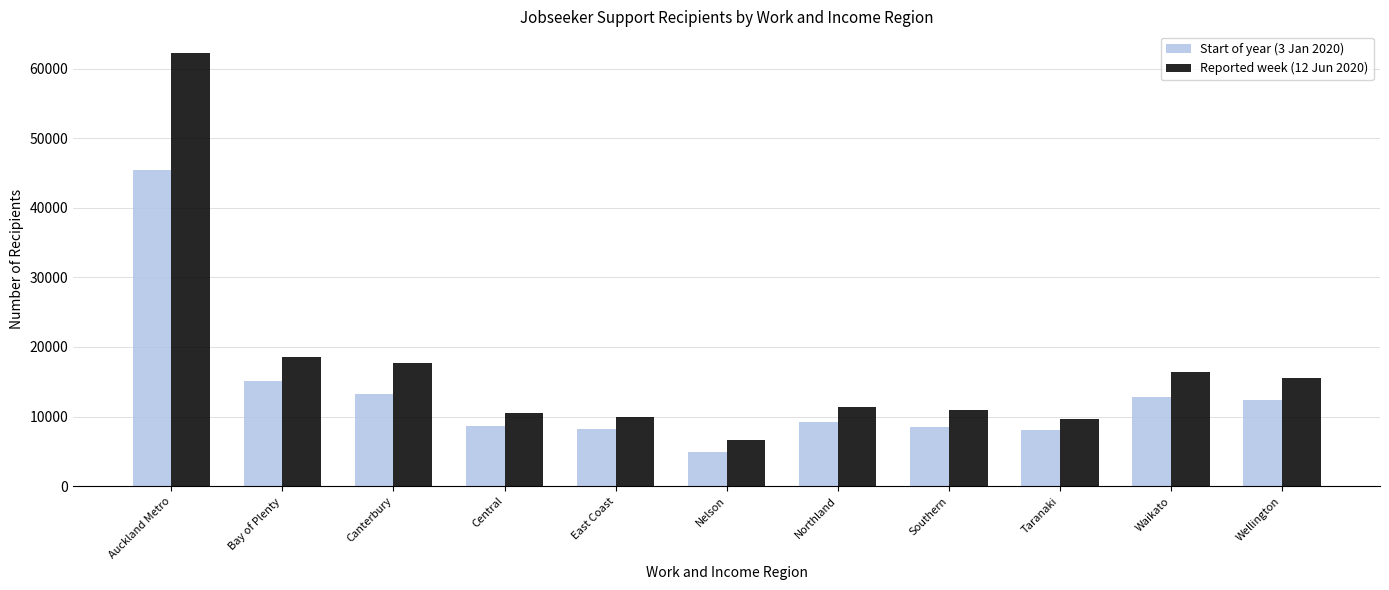

Read the Reported week (12 Jun 2020) value at Auckland Metro, to the nearest 100.

62200